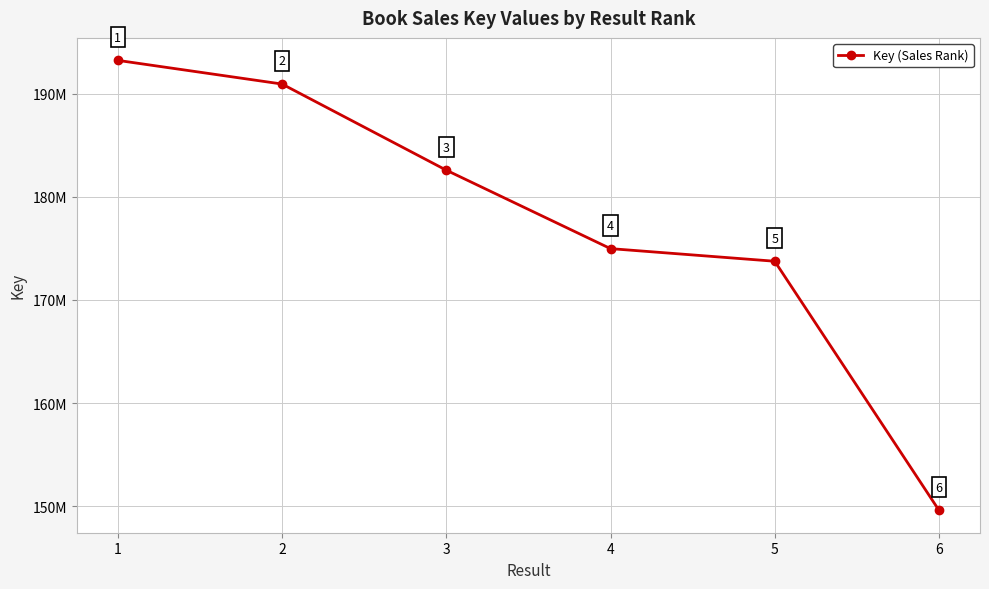

List the labels in order of value, smallest first.

6, 5, 4, 3, 2, 1